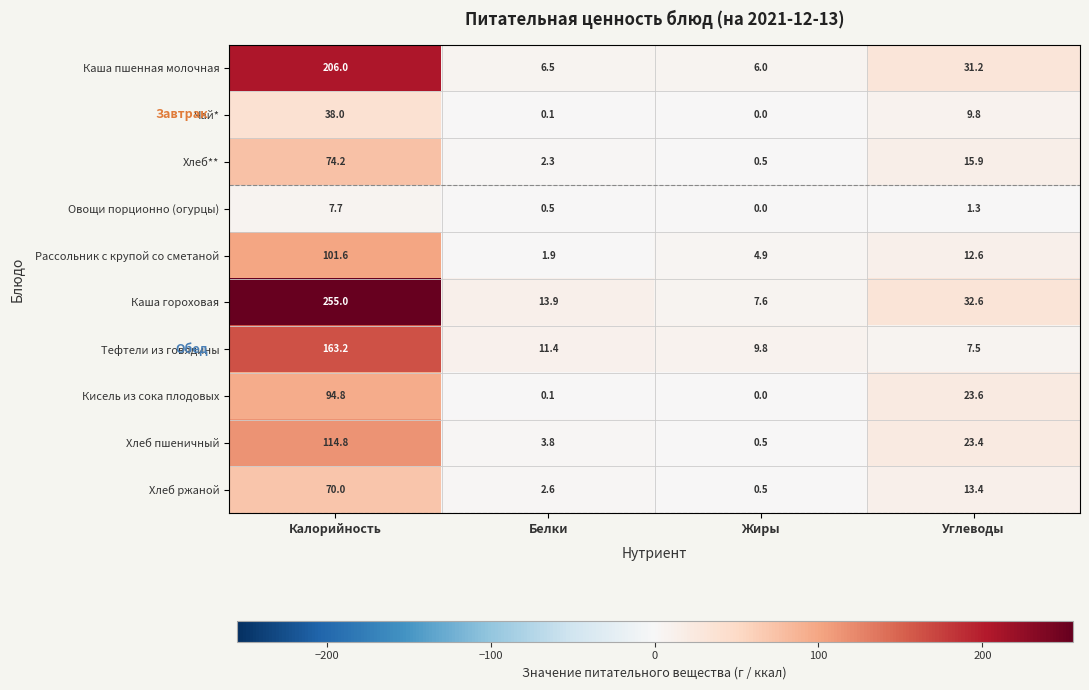

The Каша гороховая series shows 255.0 at Калорийность. True or false?

True